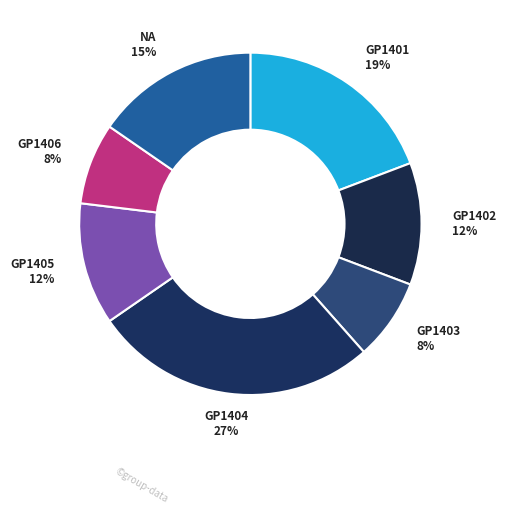

Is there any slice that represents more than half of the pie?

No